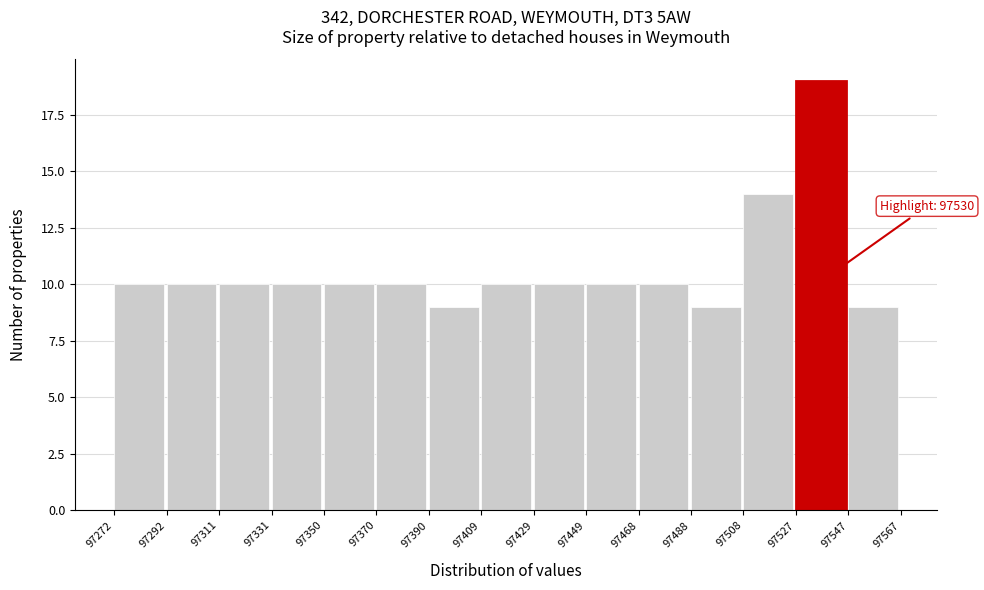

Which range on the x-axis has the tallest bar?

97527 to 97547